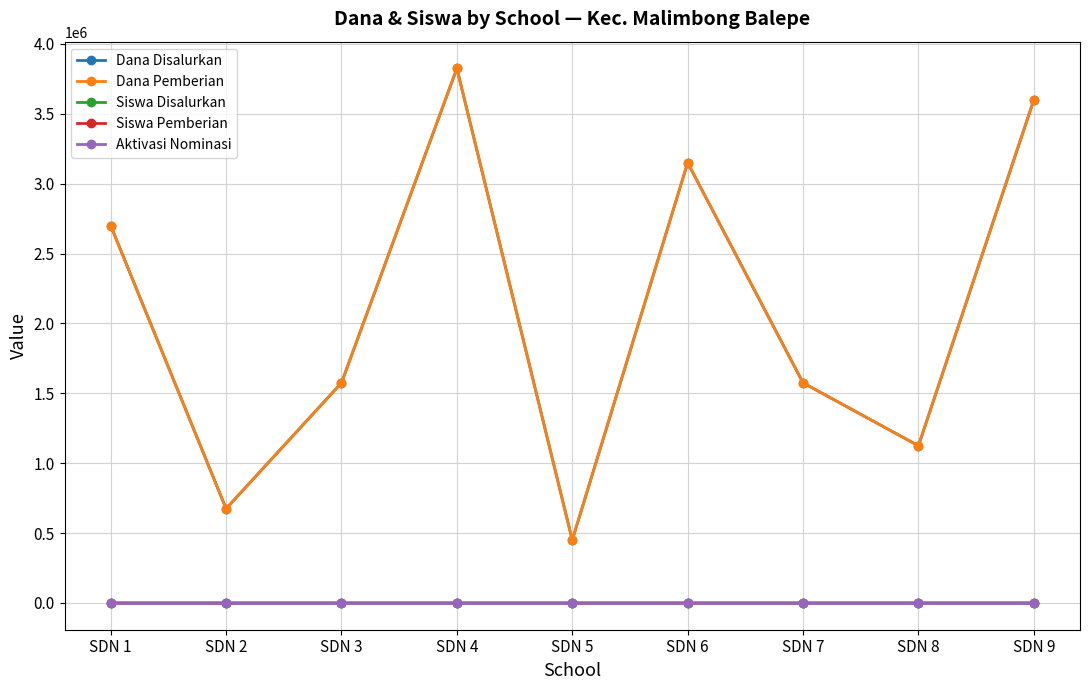

At which label does Dana Pemberian reach its peak?

SDN 4